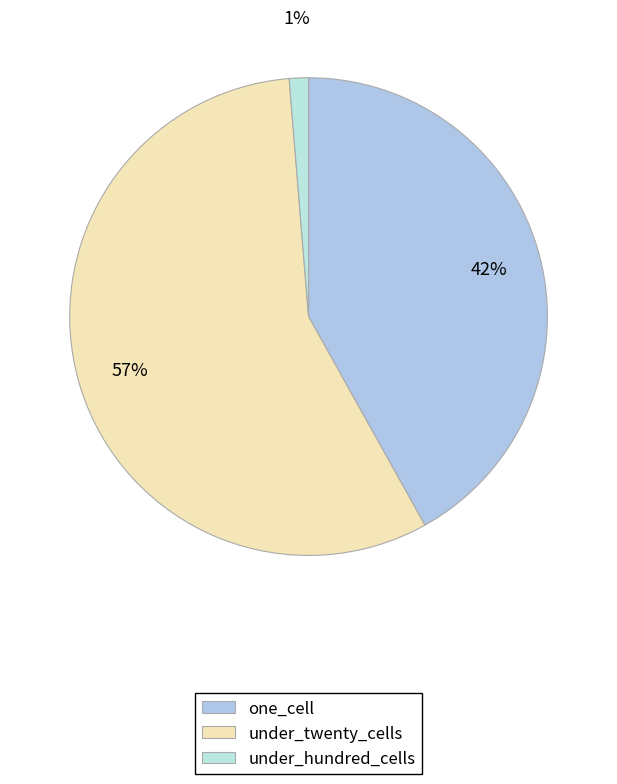

Which slice is the smallest?

under_hundred_cells